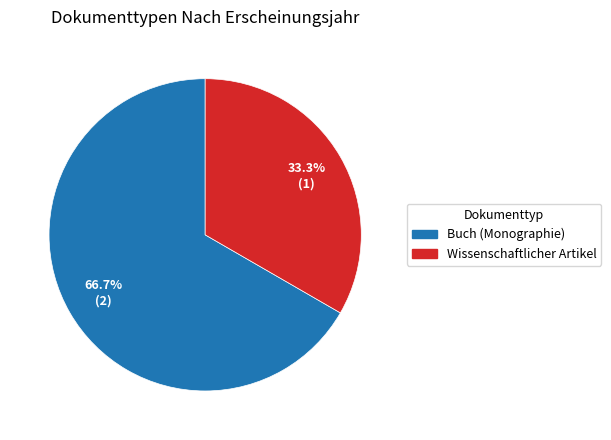

Does any single category account for the majority?

Yes